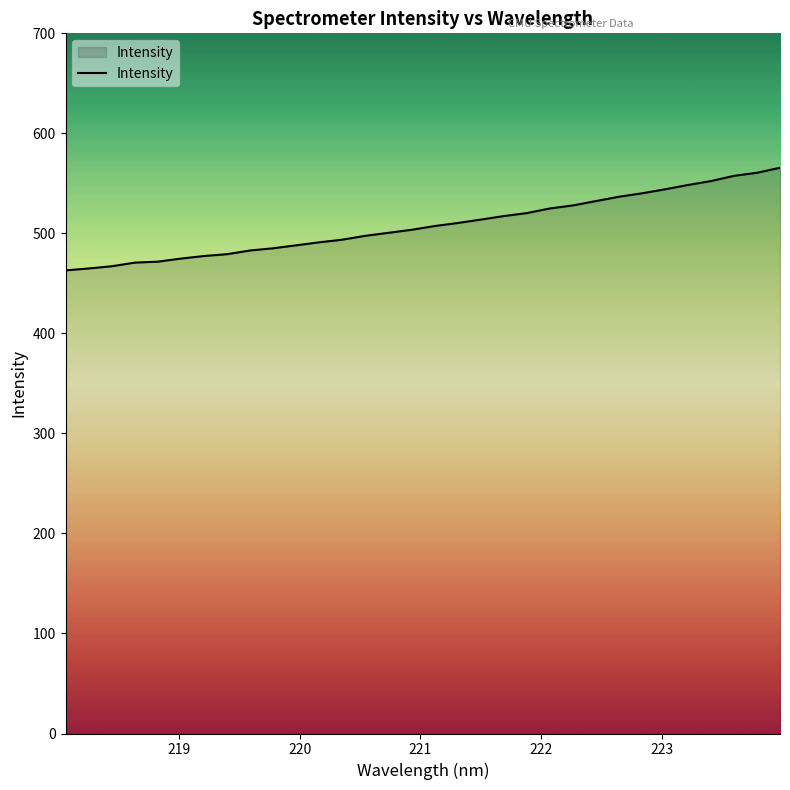

What is the smallest value displayed?

463.0